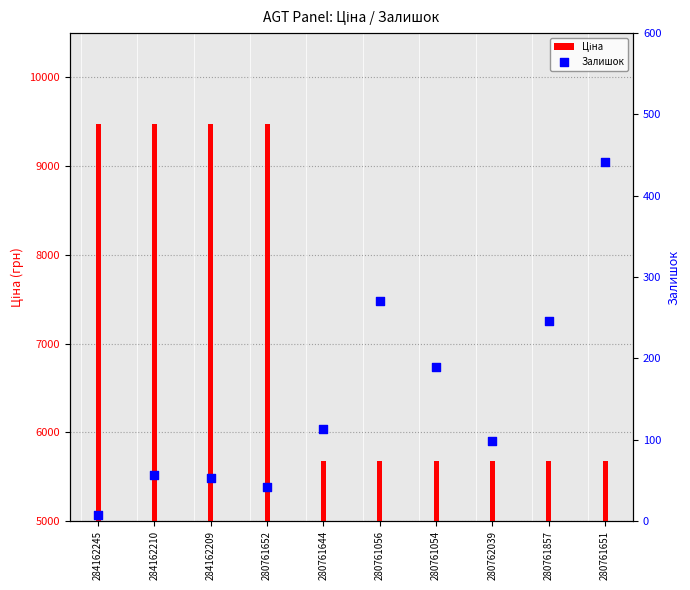

Which series contains the lowest Y value?

Залишок